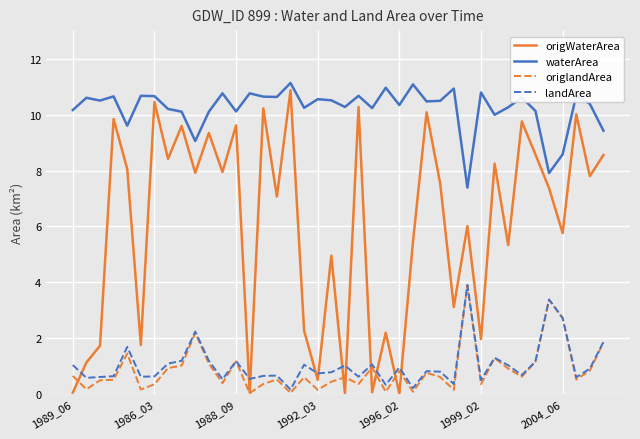

What is the maximum value for waterArea?

11.1